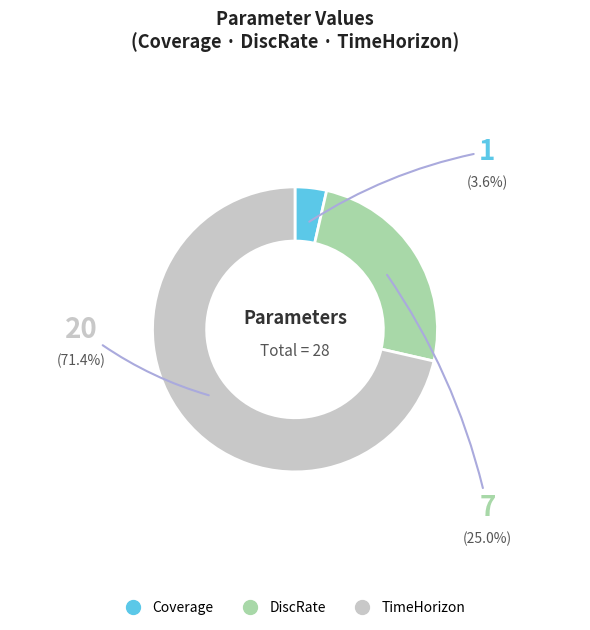

Between DiscRate and TimeHorizon, which is larger?

TimeHorizon